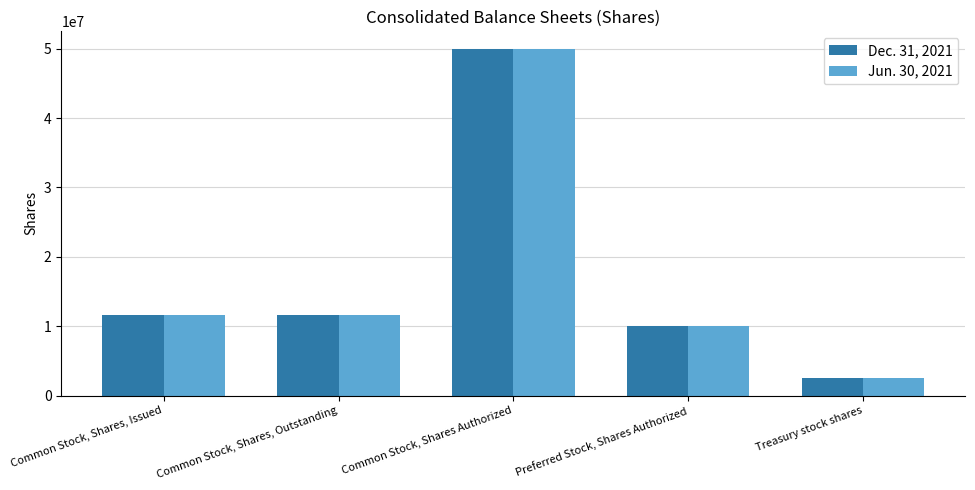

Rank the series by their average value, from lowest to highest.

Jun. 30, 2021, Dec. 31, 2021